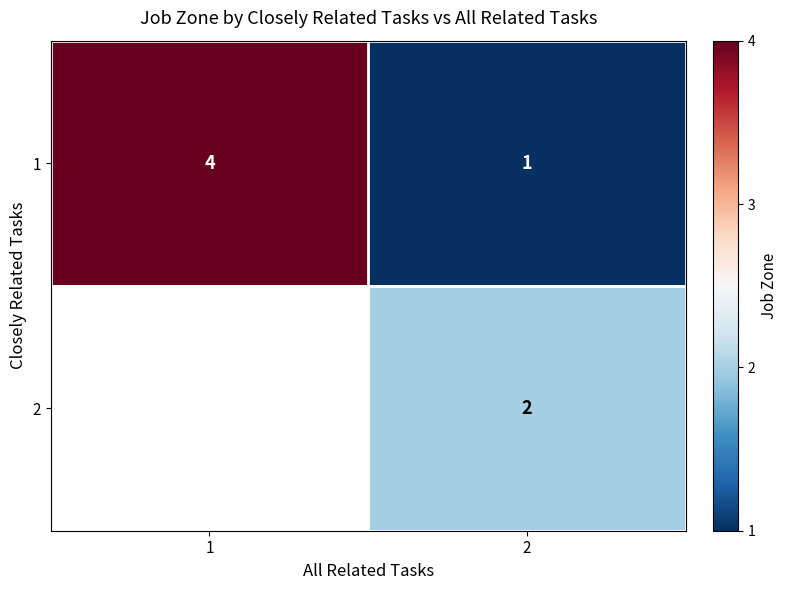

Count the number of categories in the chart.

2